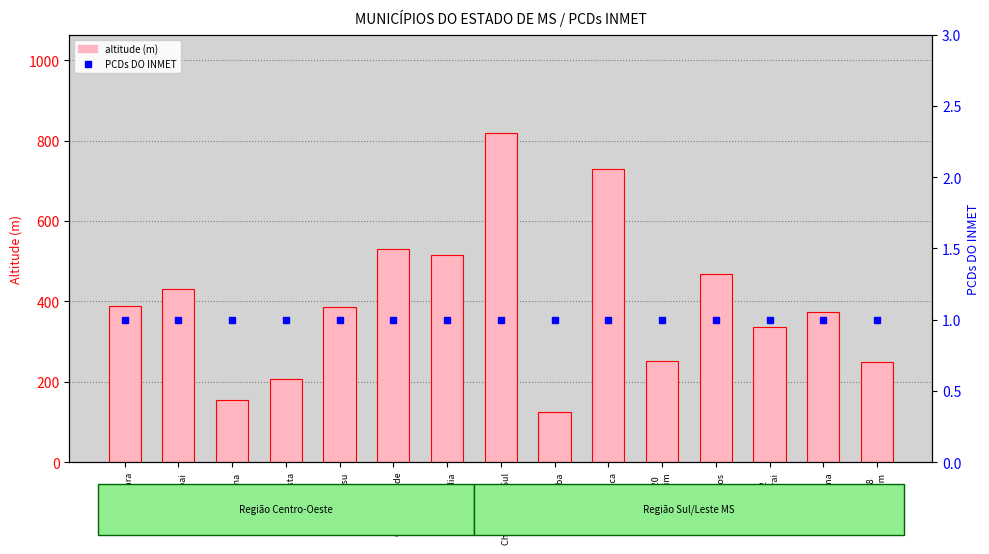

Reading left to right, transcribe all the data shown in this chart.

altitude (m): A756
Agua Clara=388.0	A750
Amambai=431.0	A719
Aquidauana=155.0	A757
Bela Vista=208.0	A759
Bataguassu=387.0	A702
Campo Grande=530.0	A742
Cassilandia=516.0	A730
Chapadao do Sul=818.0	A724
Corumba=126.0	A760
Costa Rica=730.0	A720
Coxim=252.0	A721
Dourados=469.0	A752
Itaquirai=336.0	A709
Ivinhema=373.3	A758
Jardim=249.0
PCDs DO INMET: A756
Agua Clara=1.0	A750
Amambai=1.0	A719
Aquidauana=1.0	A757
Bela Vista=1.0	A759
Bataguassu=1.0	A702
Campo Grande=1.0	A742
Cassilandia=1.0	A730
Chapadao do Sul=1.0	A724
Corumba=1.0	A760
Costa Rica=1.0	A720
Coxim=1.0	A721
Dourados=1.0	A752
Itaquirai=1.0	A709
Ivinhema=1.0	A758
Jardim=1.0